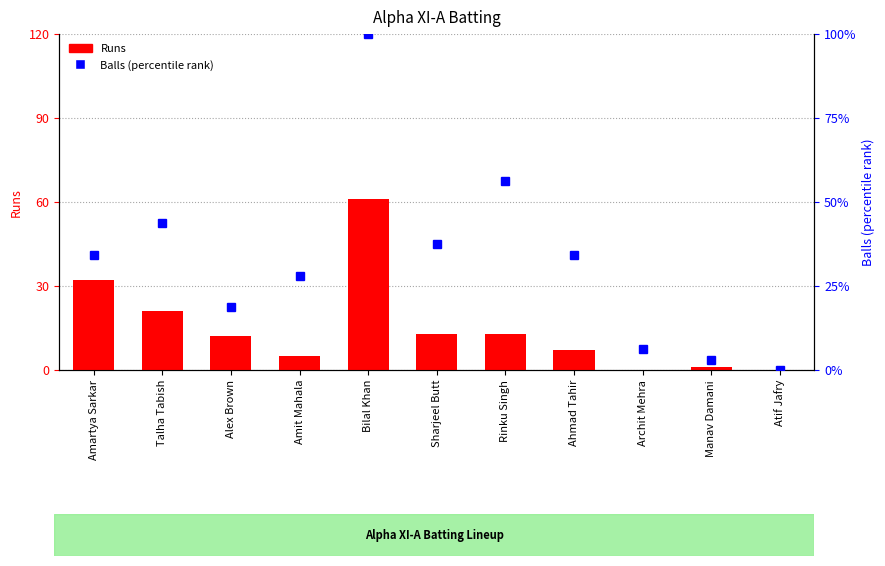

What is the label of the 1st bar from the left?

Amartya Sarkar